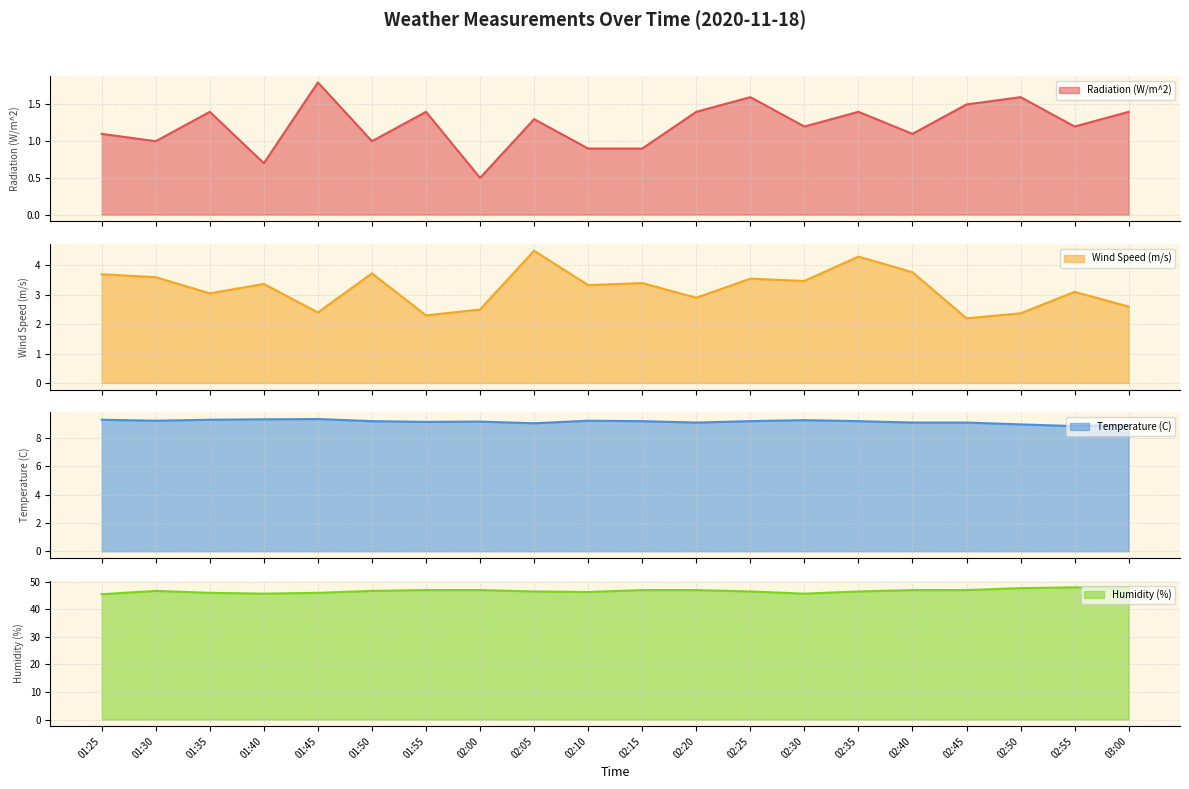

True or false: Temperature (C) and Humidity (%) cross at least once.

False